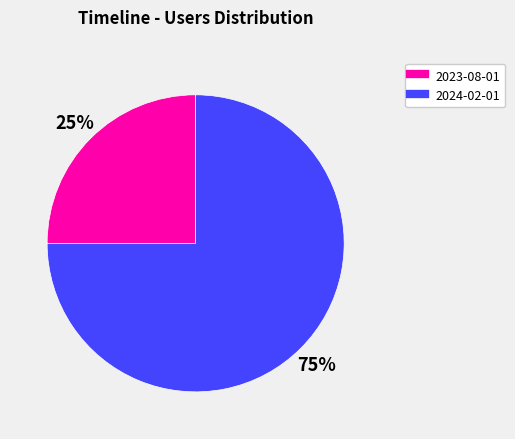

Which has a higher value, 2023-08-01 or 2024-02-01?

2024-02-01